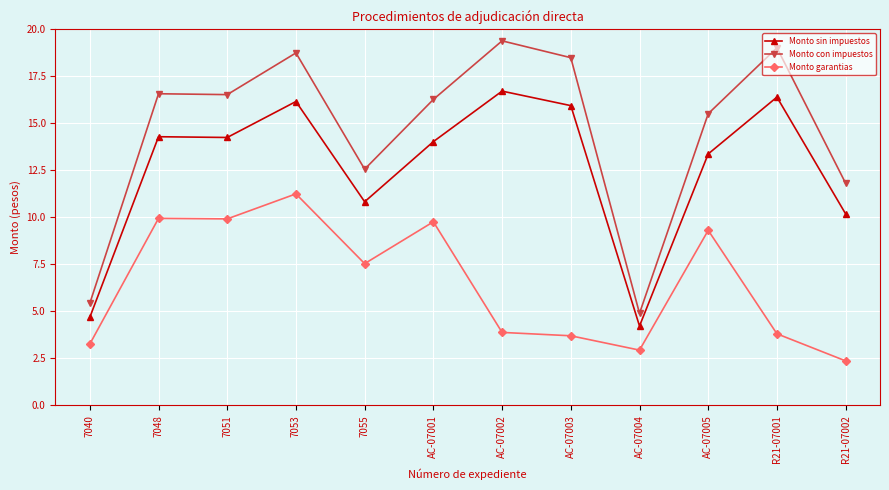

At AC-07005, list the series in order from smallest to largest.

Monto garantias, Monto sin impuestos, Monto con impuestos